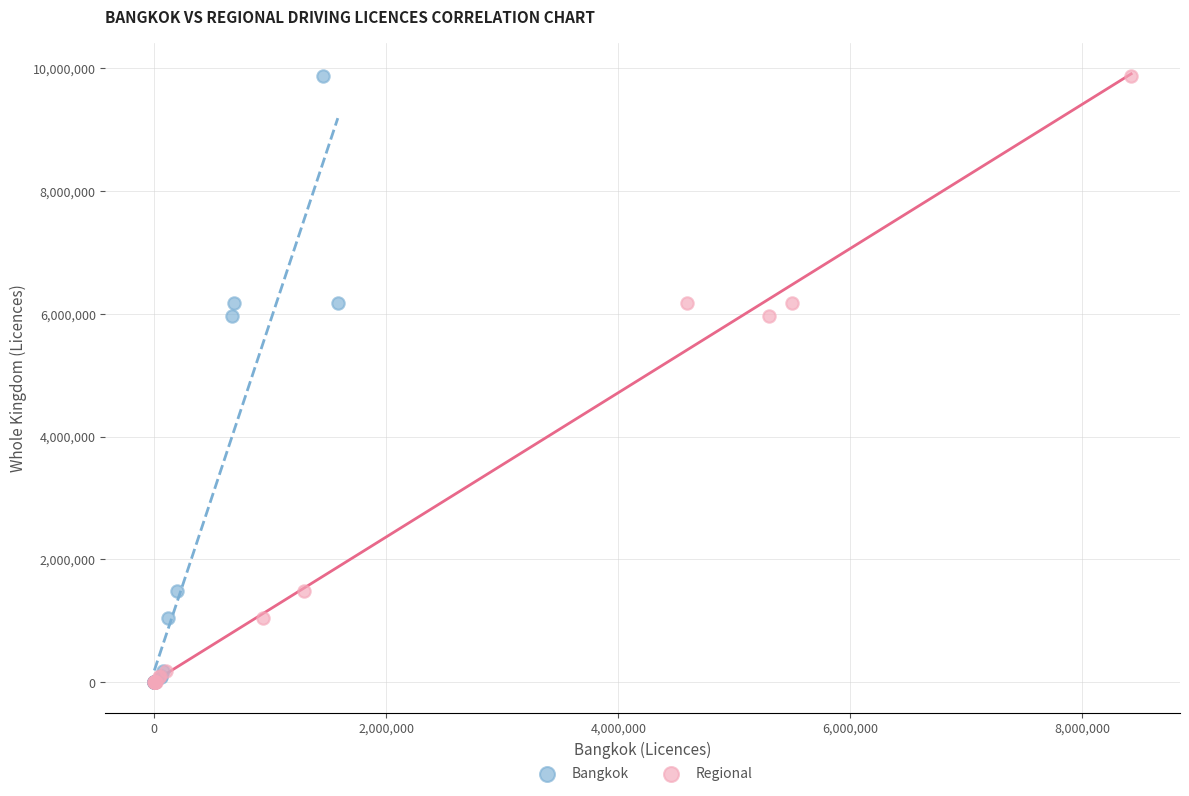

What are all the series names shown in the legend?

Bangkok, Regional